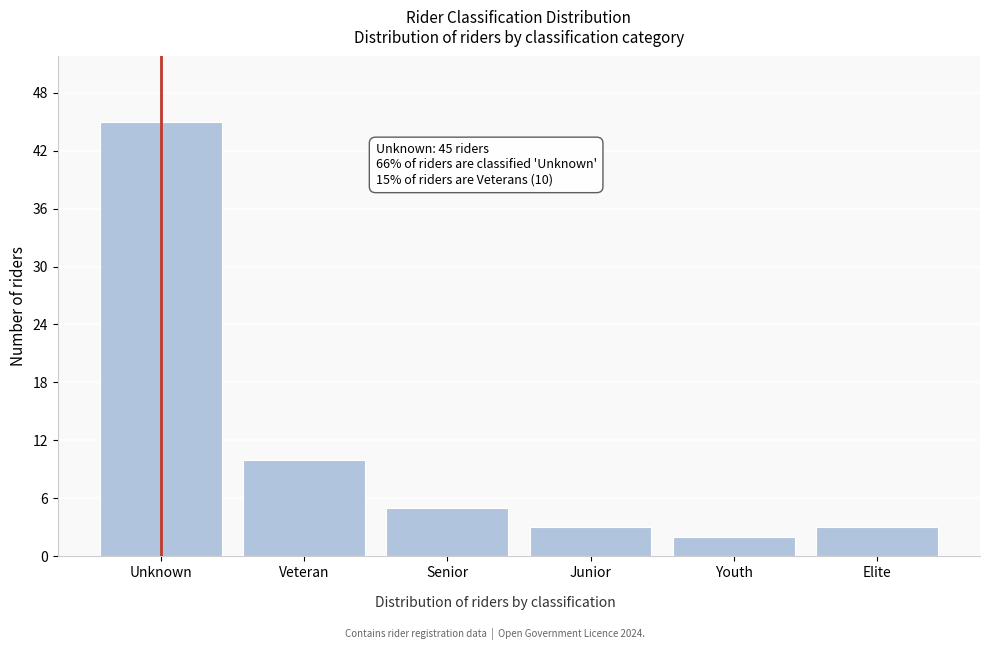

Reading left to right, transcribe all the data shown in this chart.

45	10	5	3	2	3